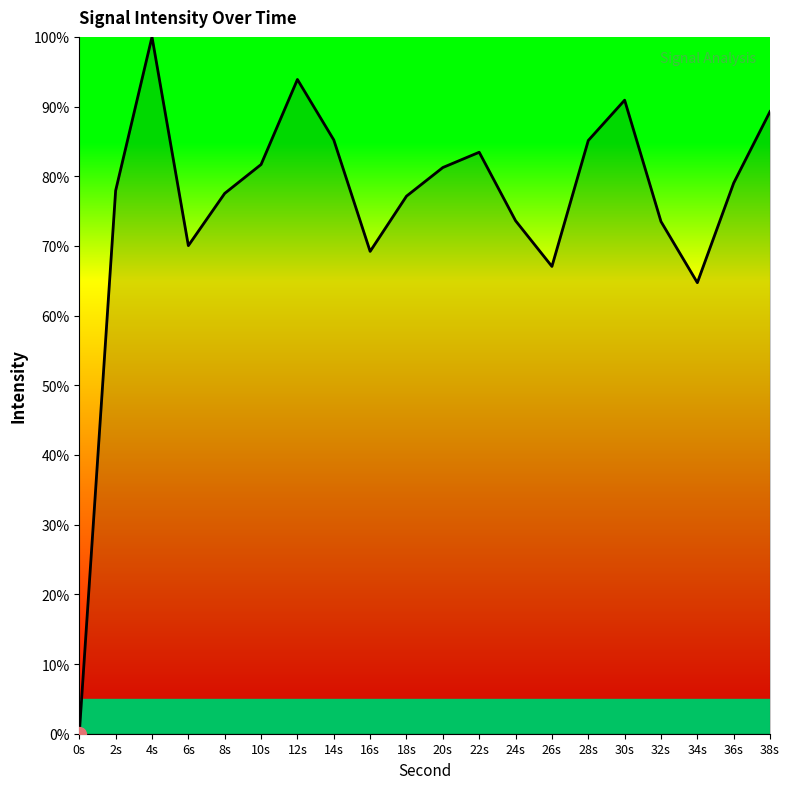

What position from the right is 16s?

12